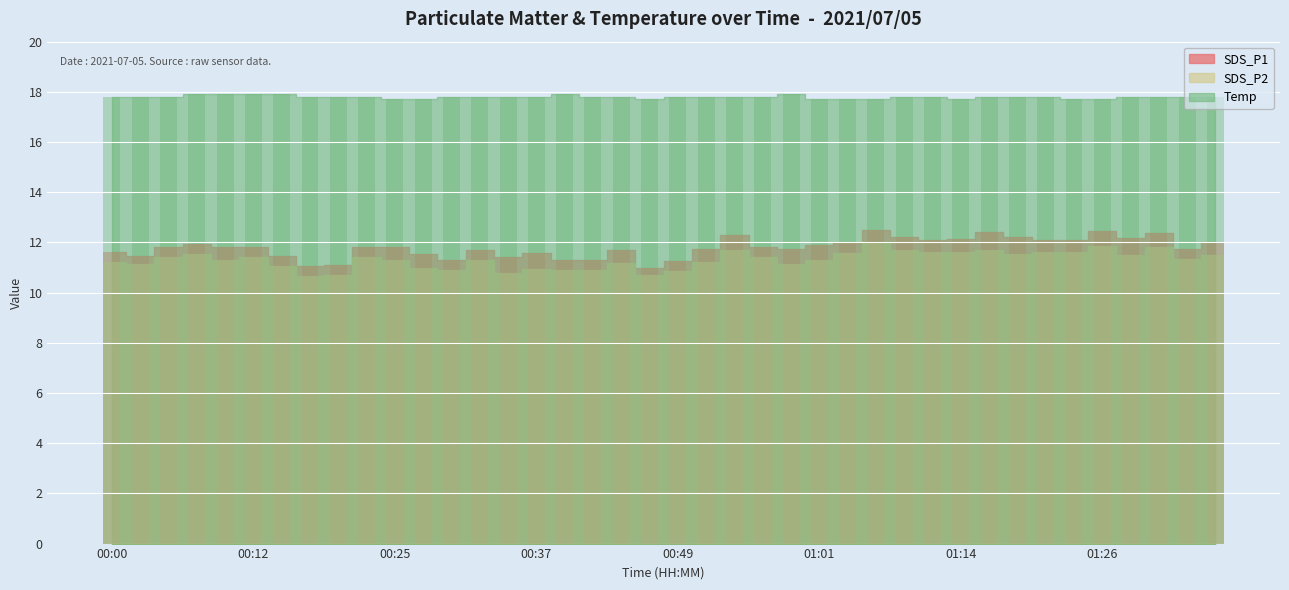

What is the sum of all SDS_P1 values?

471.7